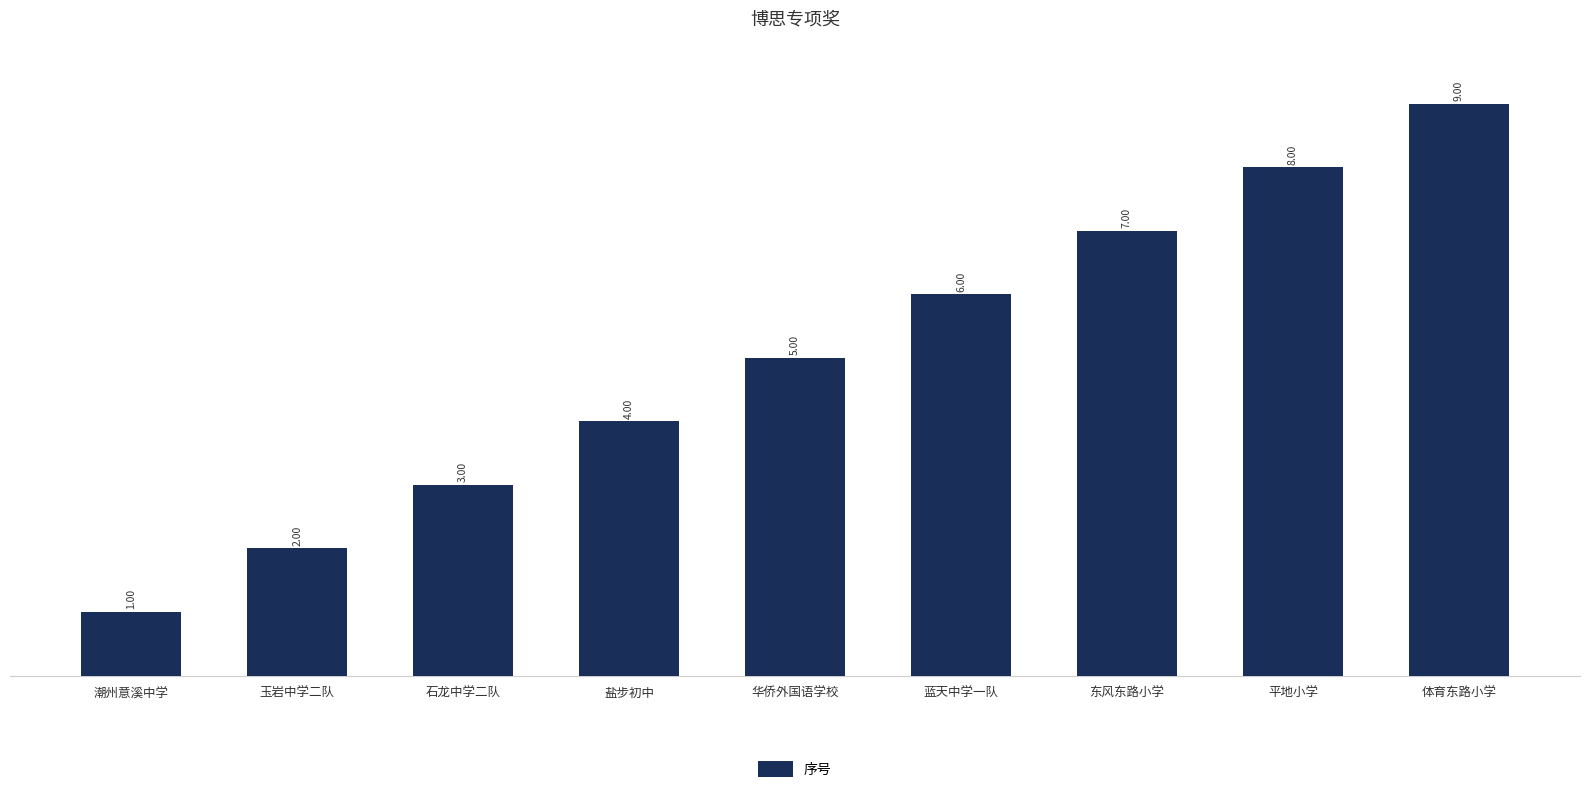

Reading left to right, what are all the values shown in this chart?

1	2	3	4	5	6	7	8	9